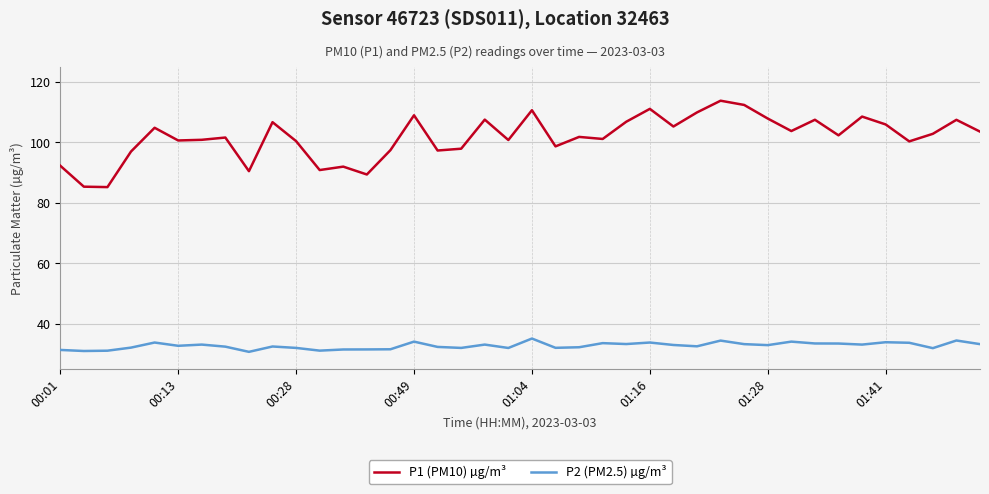

What is the minimum value shown in the chart?

30.7